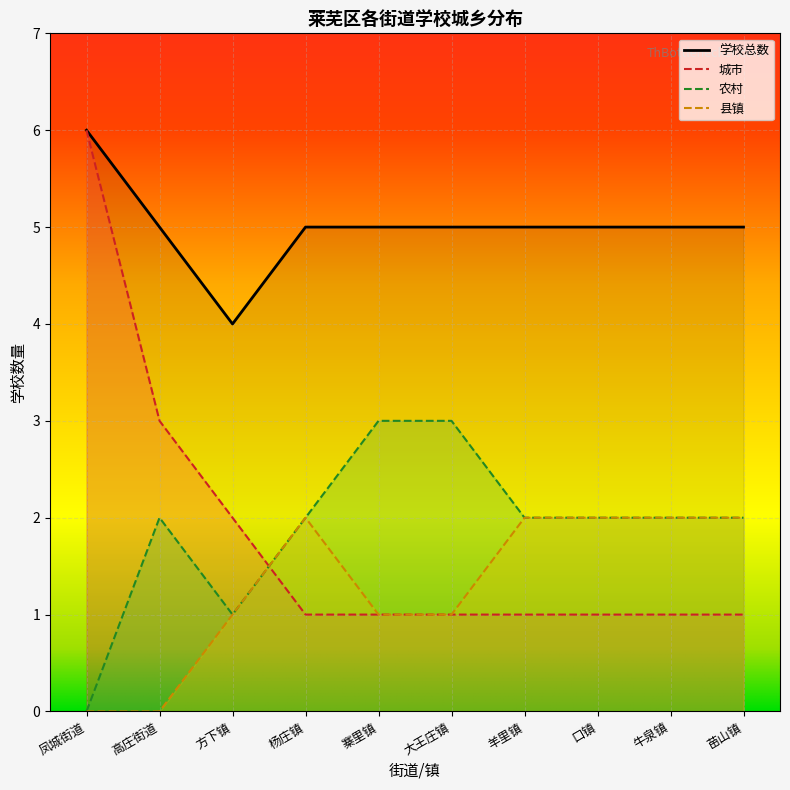

The 学校总数 series shows 2 at 牛泉镇. True or false?

False